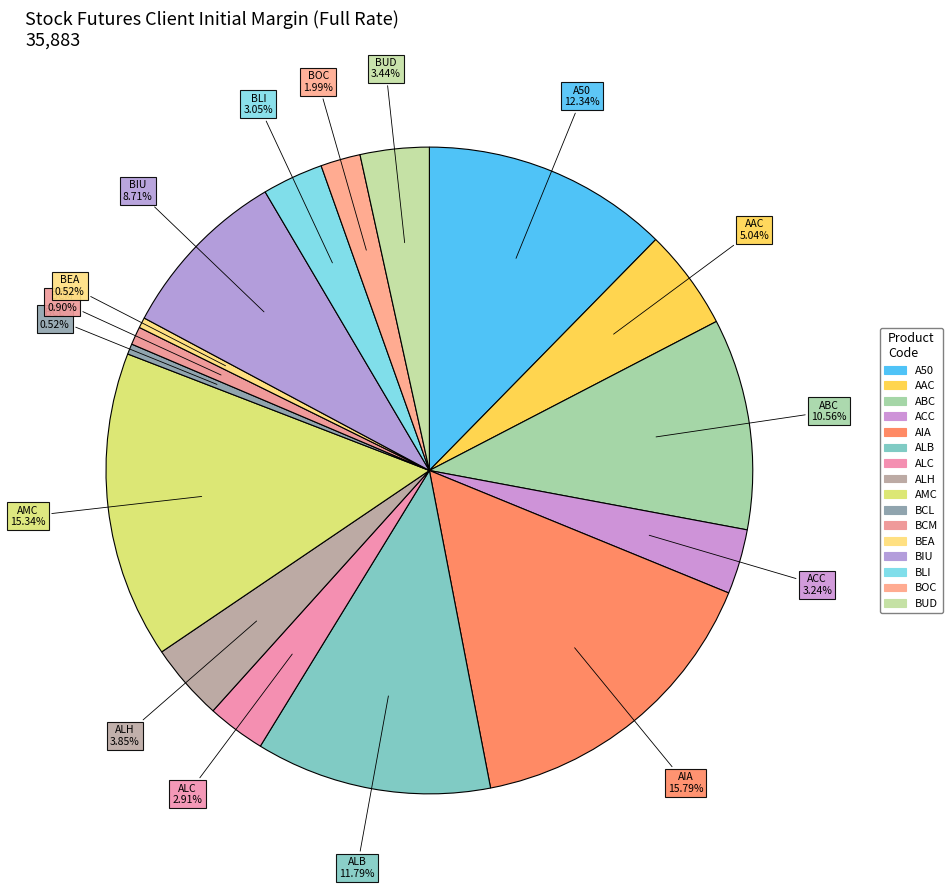

How many segments does this pie chart have?

16